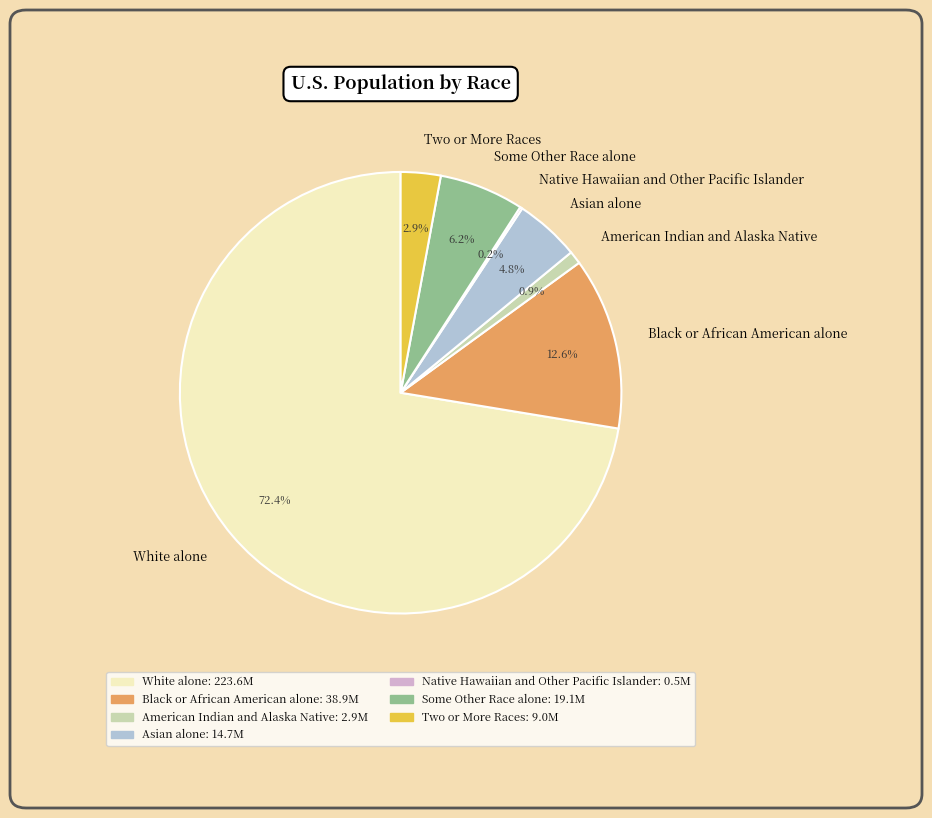

To the nearest percent, what is the difference between the largest and smallest slice percentages?

72%